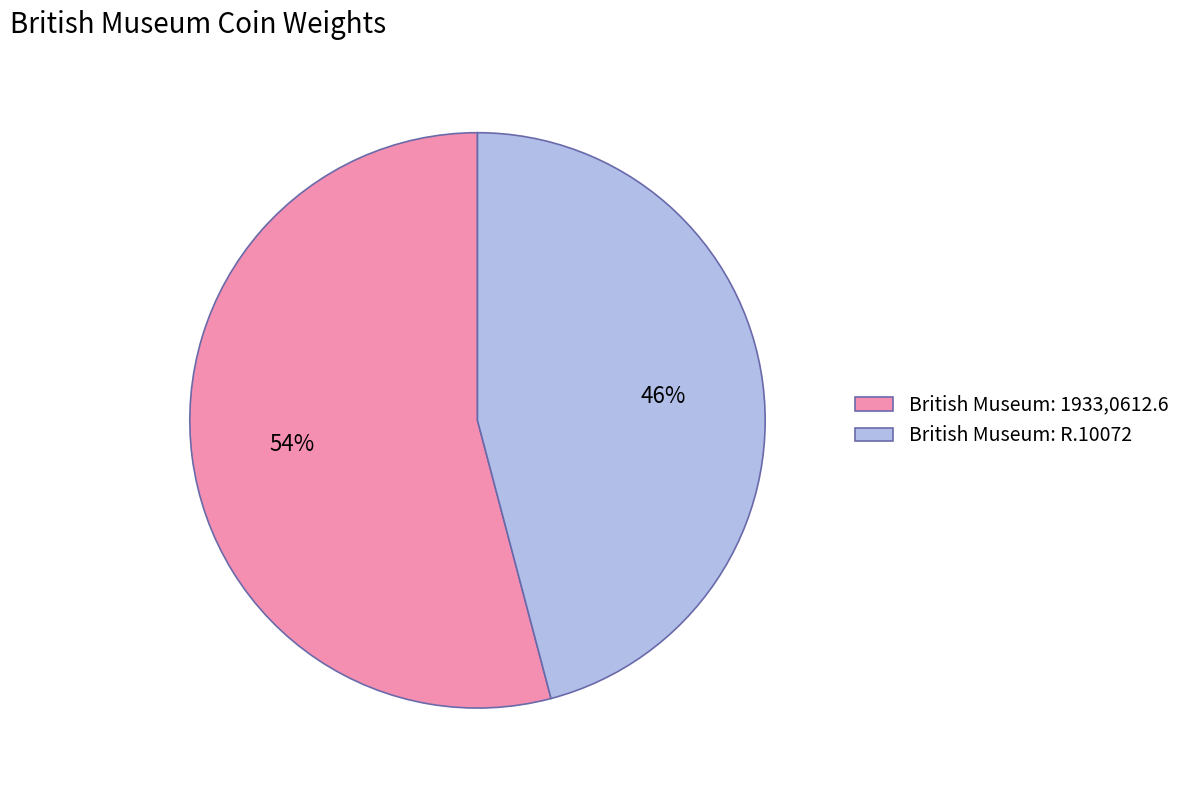

What percentage is the British Museum: 1933,0612.6 slice, to the nearest percent?

54%